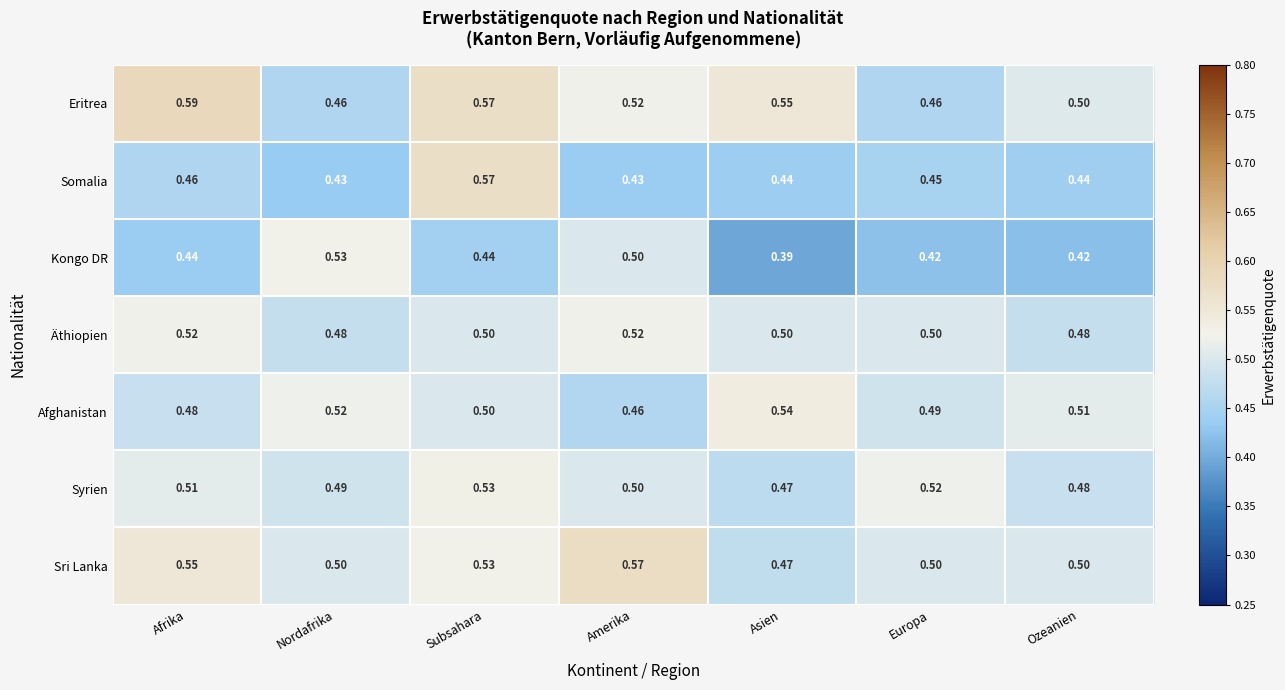

How many data points does each series have?

7